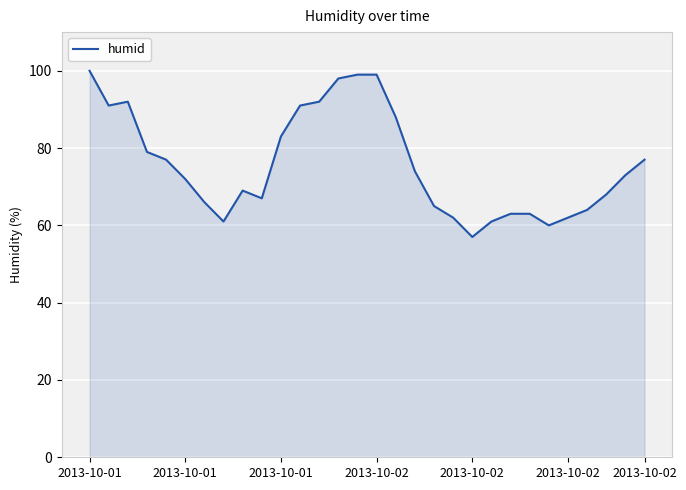

What is the smallest value displayed?

57